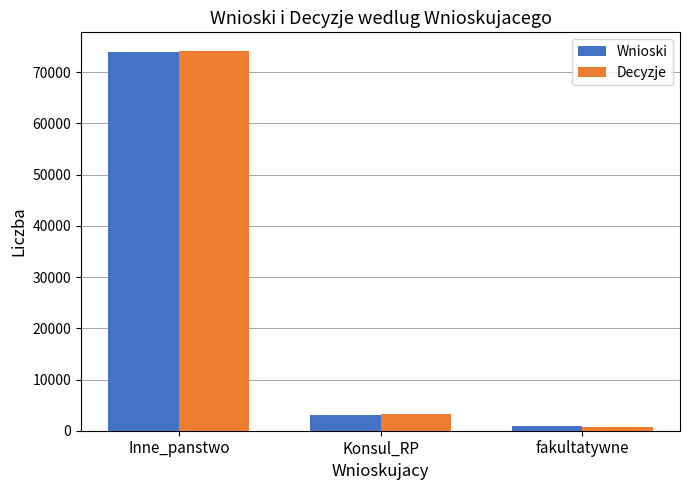

What is the sum of the Wnioski values at Inne_panstwo and fakultatywne?

74942